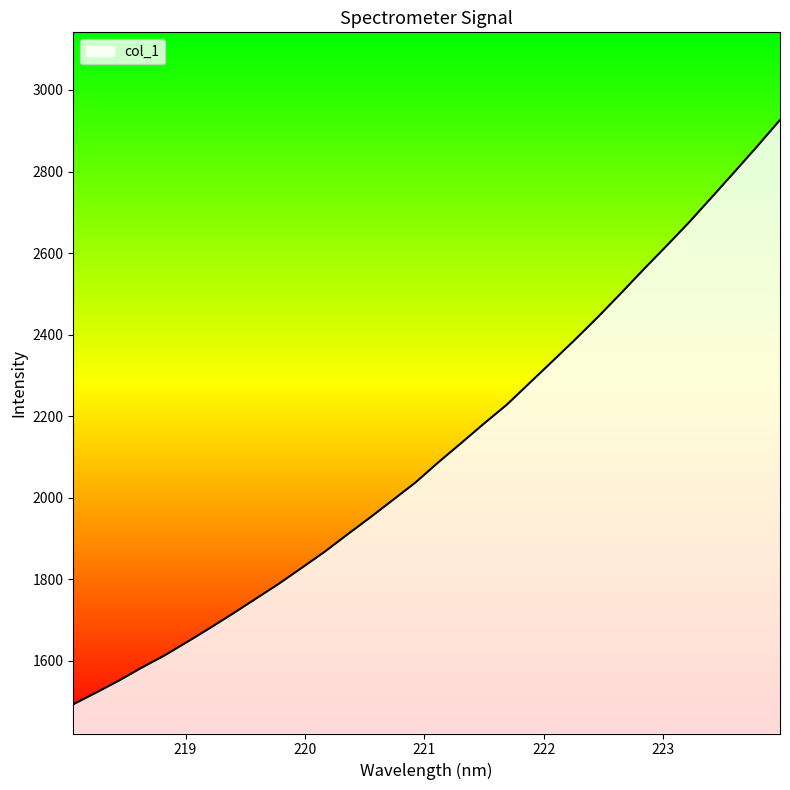

True or false: the data has more than 1 interior local peaks.

False